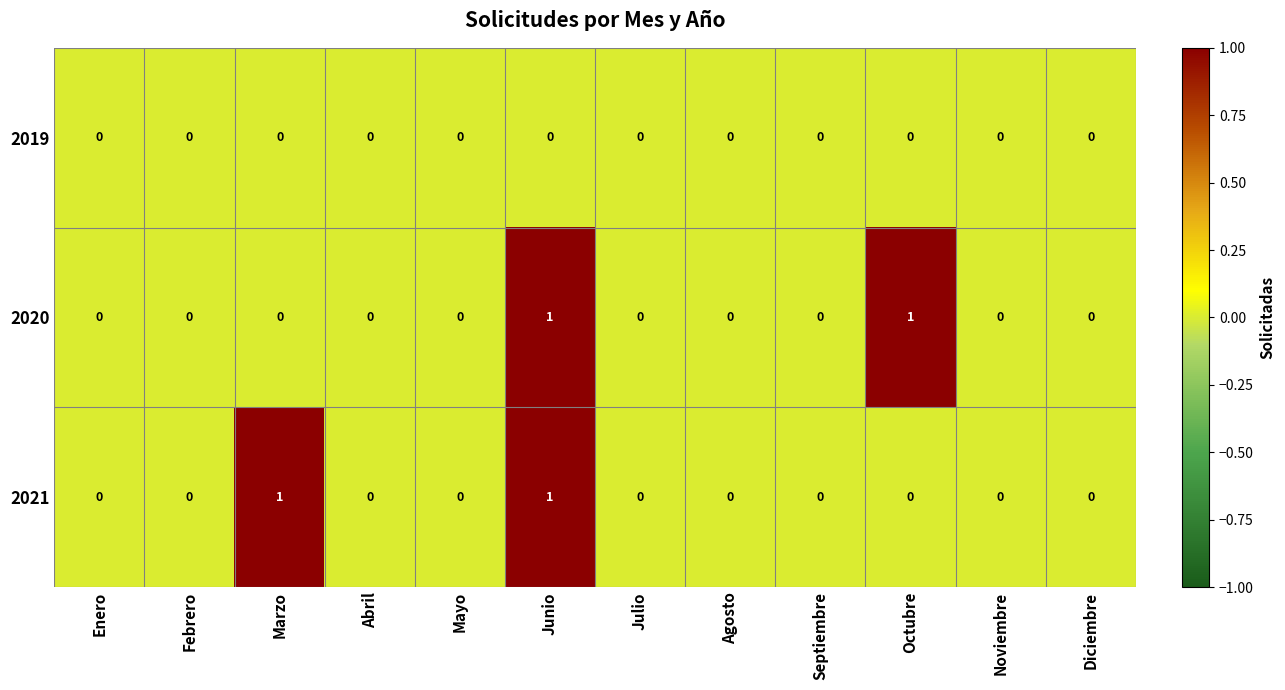

Count the 2020 values in the range 0 to 1.

12